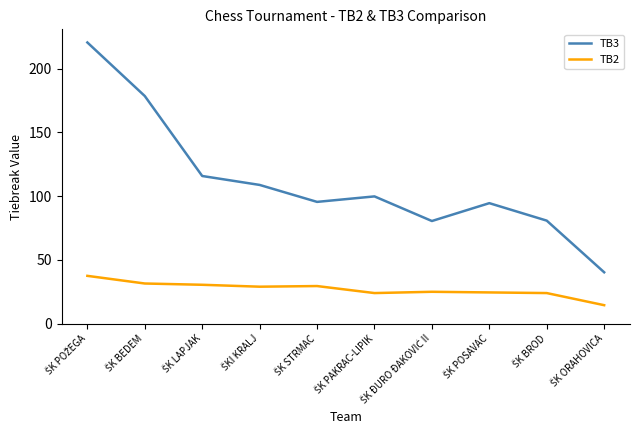

How many categories are shown in the chart?

10